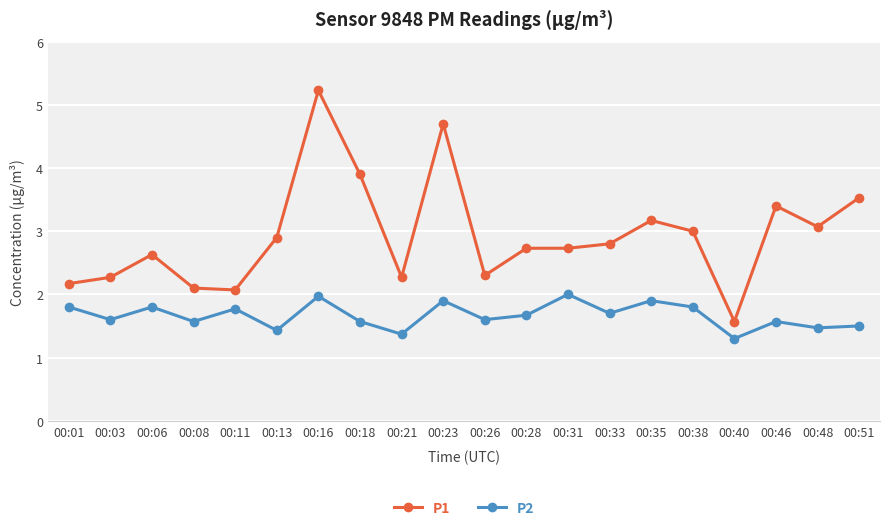

Is this an area chart (filled region under the line)?

No